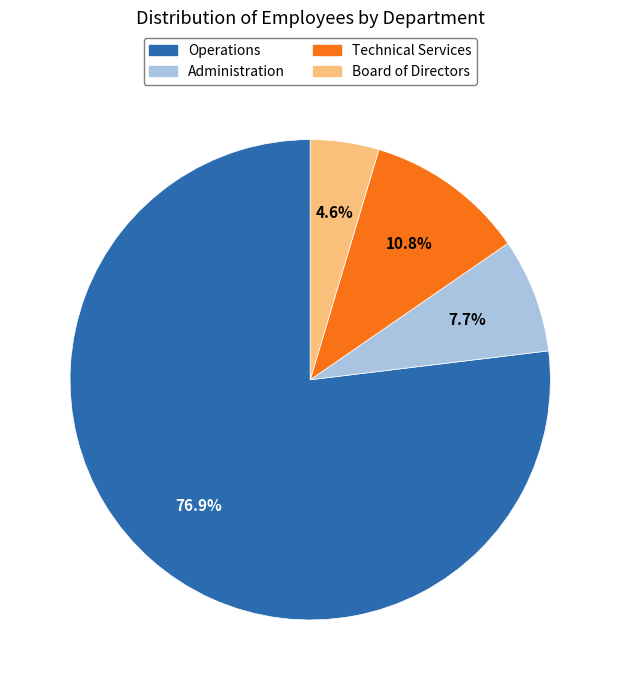

What percentage is NOT represented by Administration?

92.3%